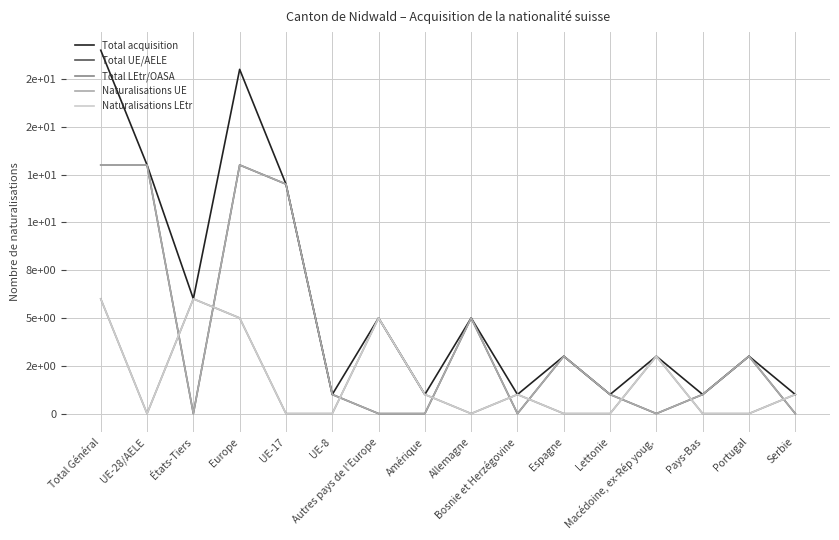

At which label does Total acquisition first exceed 3?

Total Général